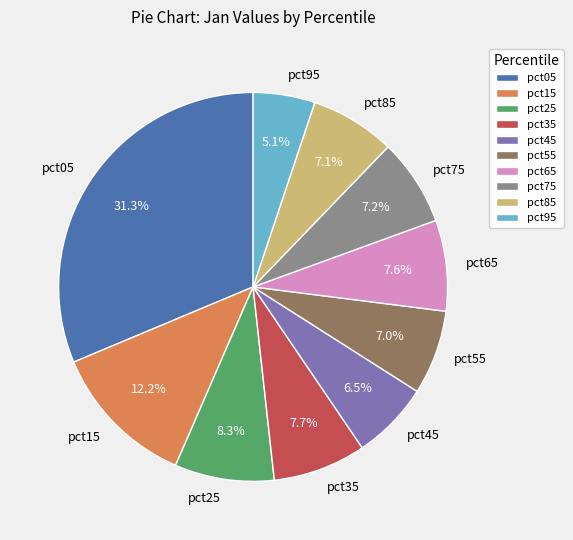

Do pct05 and pct55 together represent more than half of the pie?

No